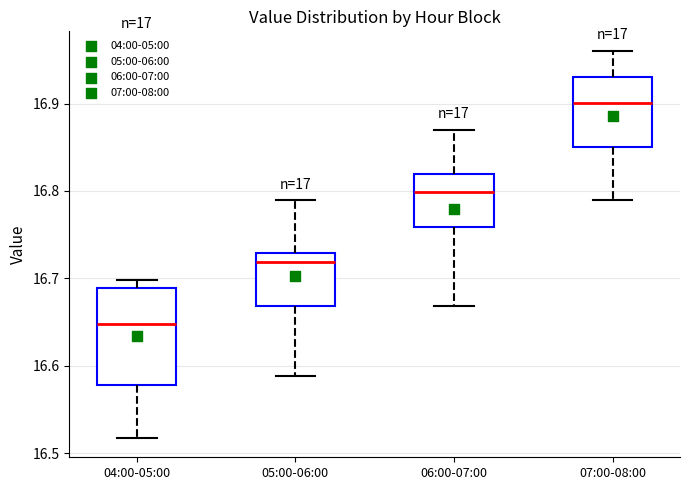

Reading left to right, transcribe this box plot: for each box, give where its median line is, the range the box spans, and where its two whiskers end, as read against the y-axis. The values are not printed on the chart, so give them approximately, as read against the axis.

04:00-05:00: median 16.65, box 16.58 to 16.69, whiskers 16.52 to 16.70
05:00-06:00: median 16.72, box 16.67 to 16.73, whiskers 16.59 to 16.79
06:00-07:00: median 16.80, box 16.76 to 16.82, whiskers 16.67 to 16.87
07:00-08:00: median 16.90, box 16.85 to 16.93, whiskers 16.79 to 16.96